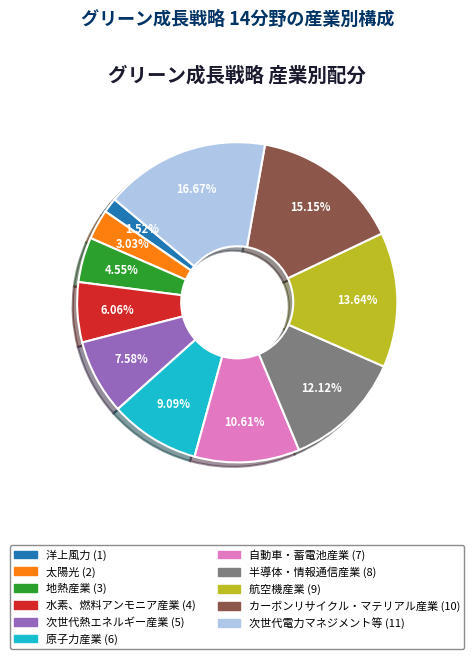

Is 半導体・情報通信産業 the majority of the pie?

No